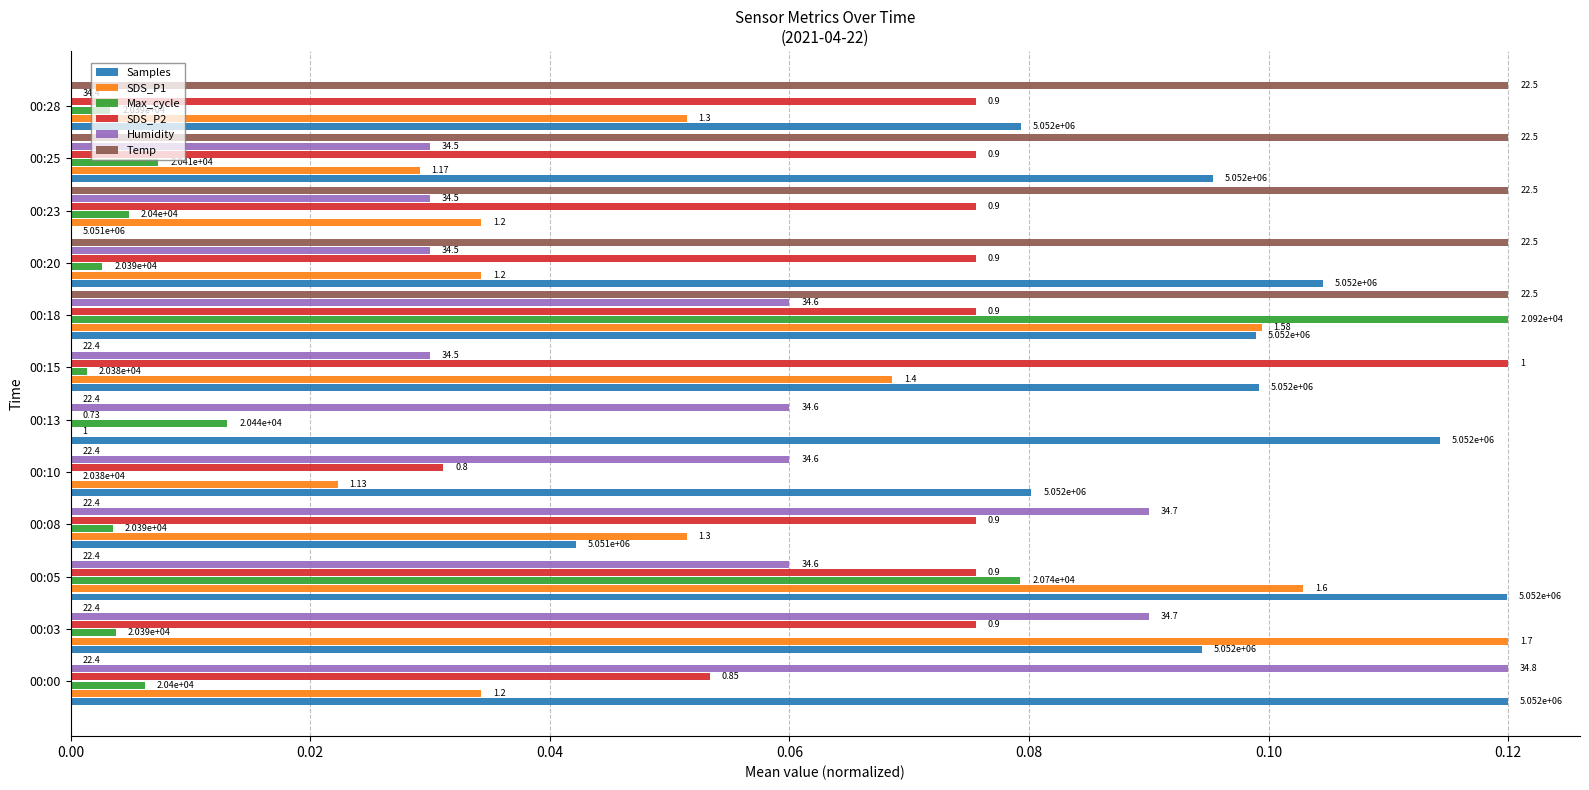

How many values in Samples are above zero?

11